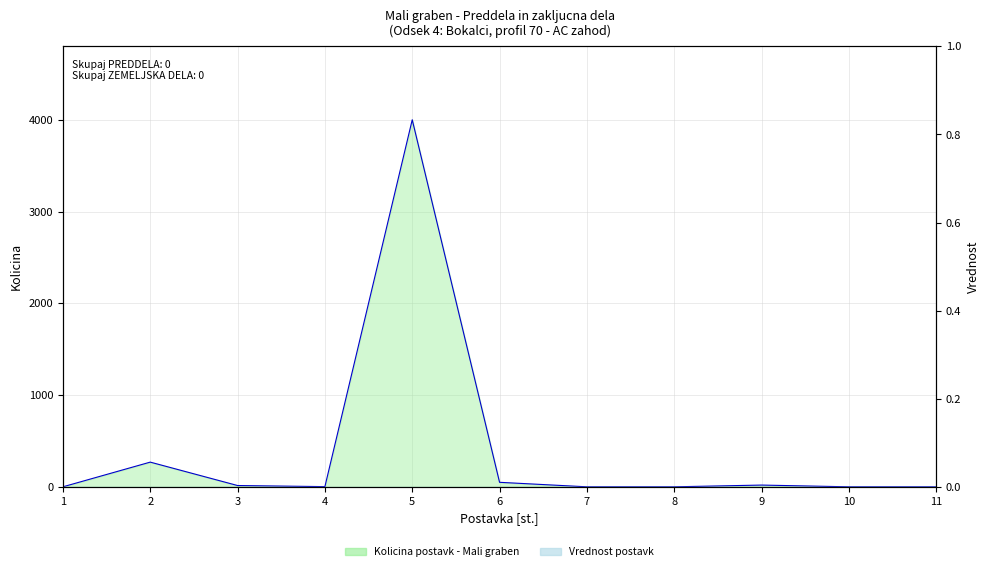

What is the average value of the Kolicina (enota) series?

397